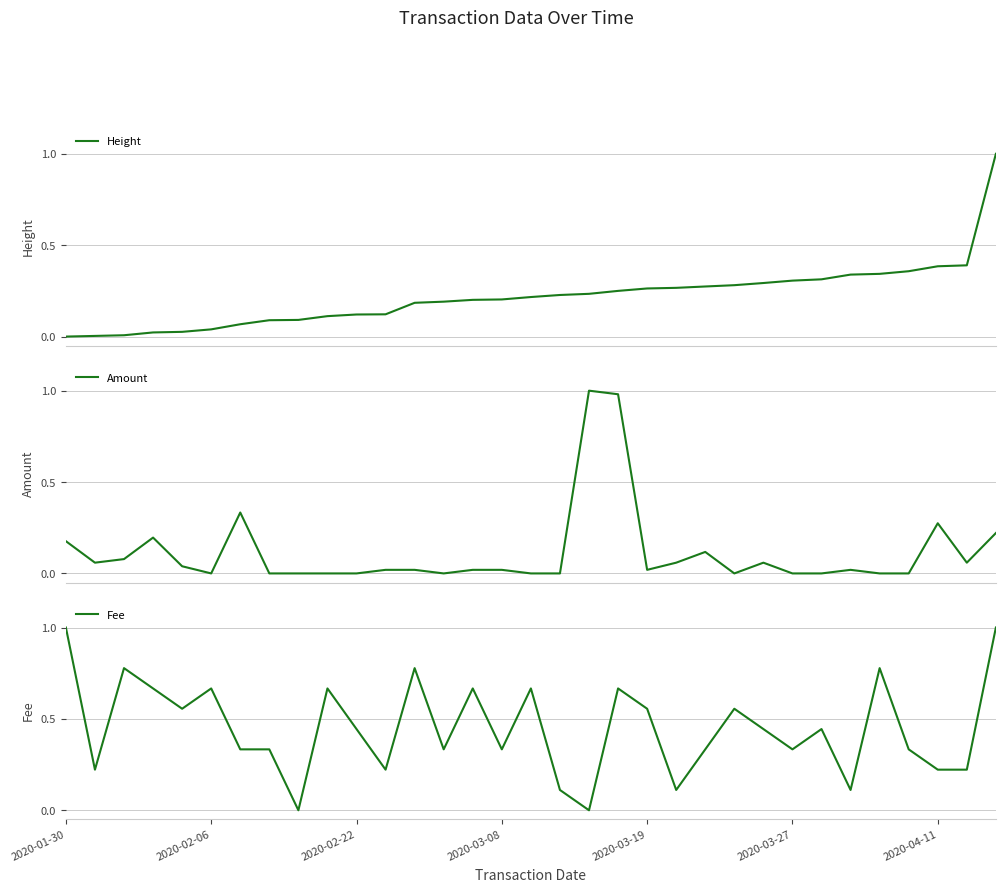

Which category has the lowest value across all series?

2020-01-30